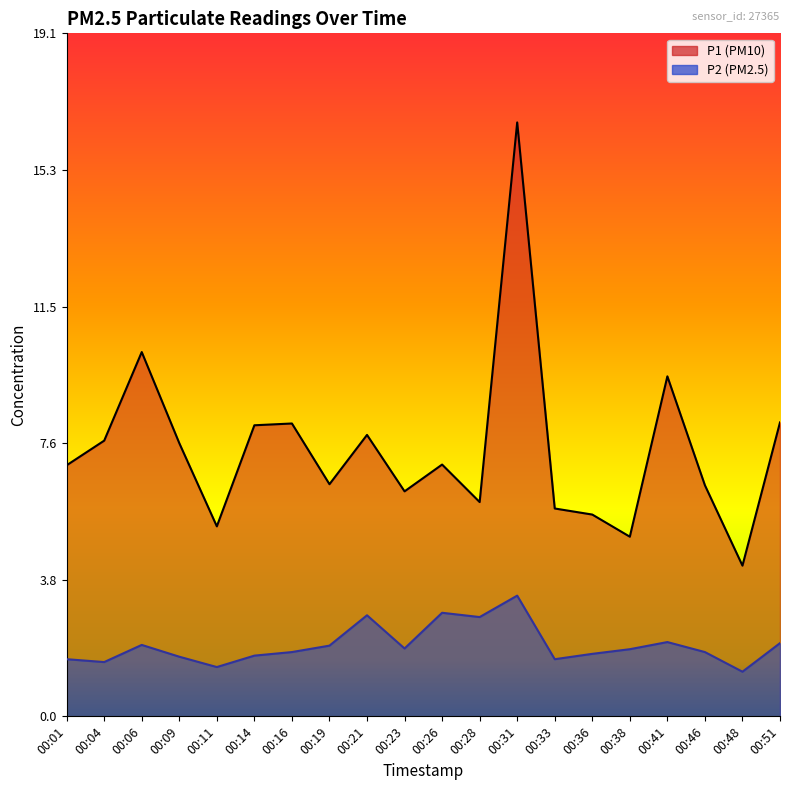

At which category does P1 reach its first local valley?

00:11